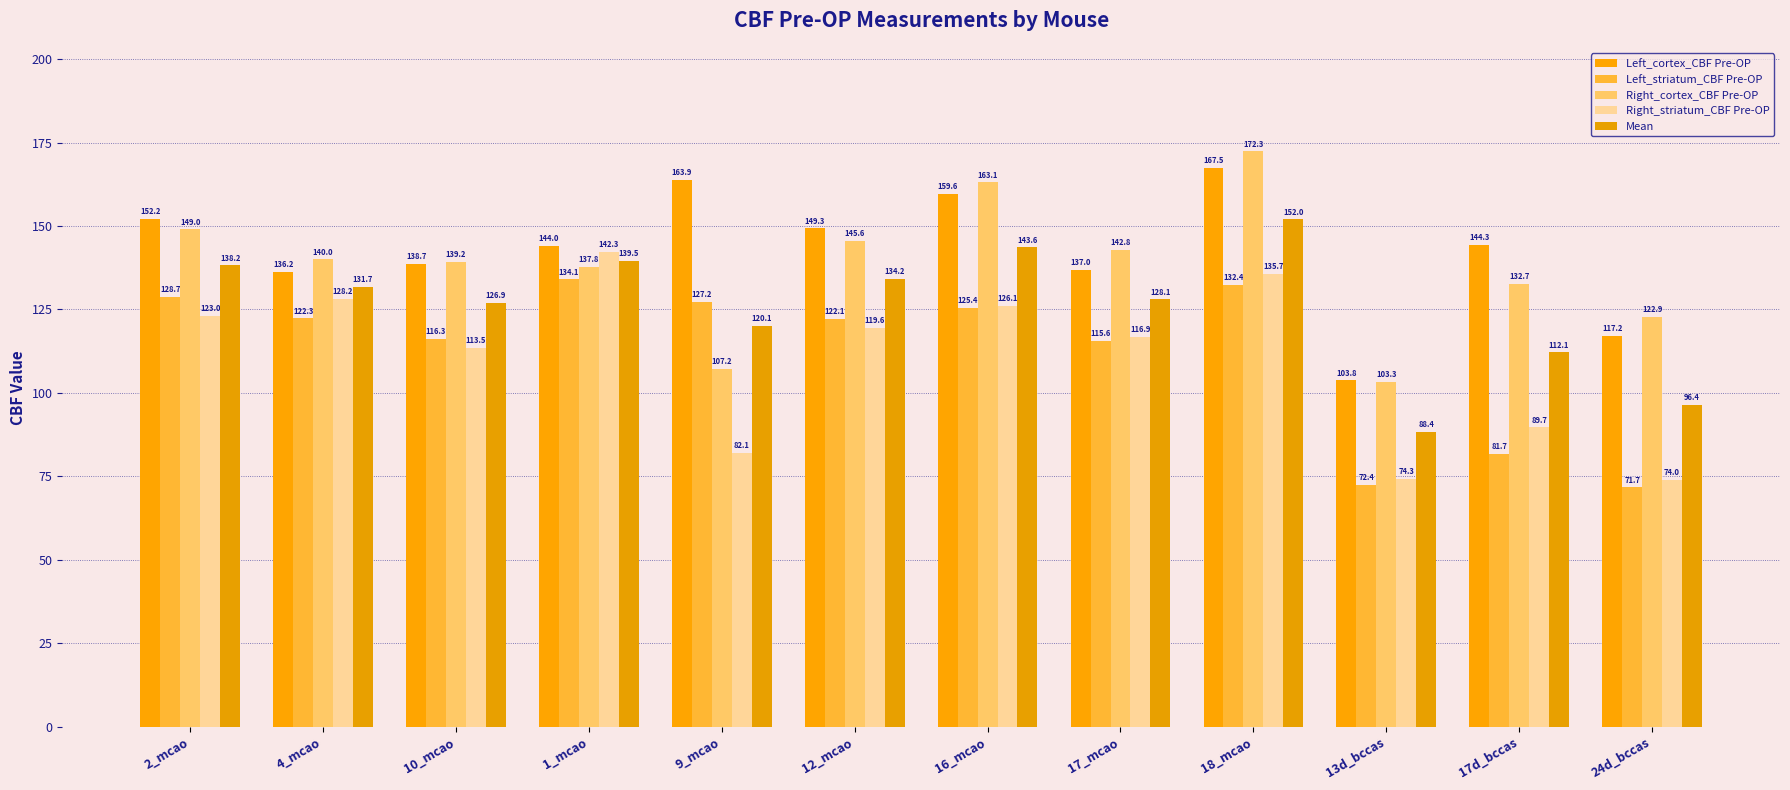

How many categories are shown in the chart?

12